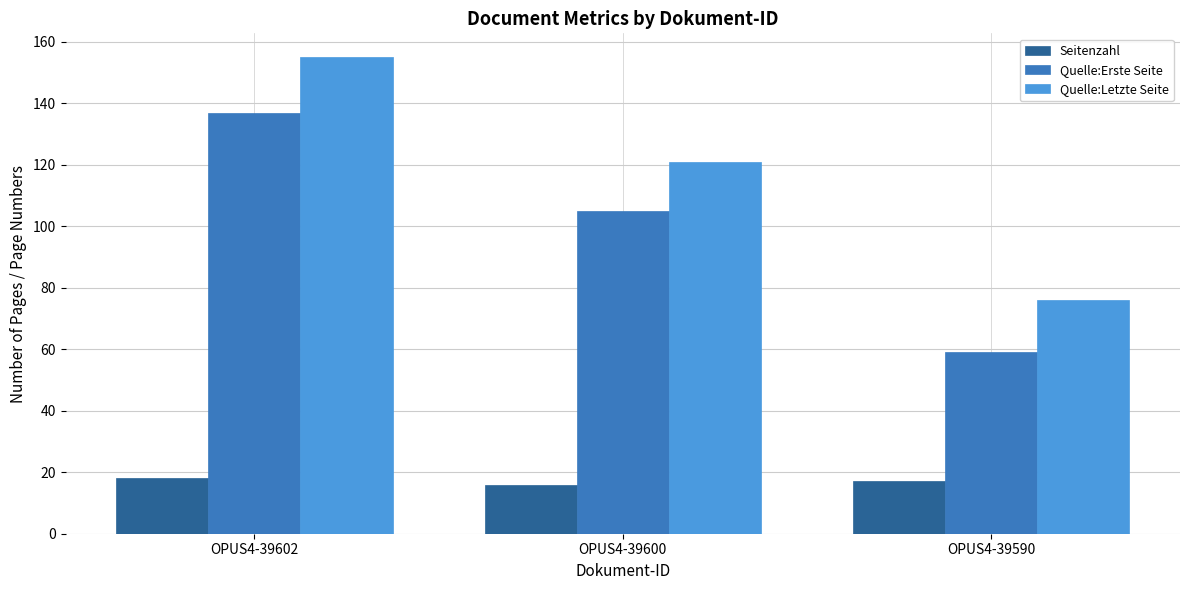

What is the highest value of the Seitenzahl series?

18